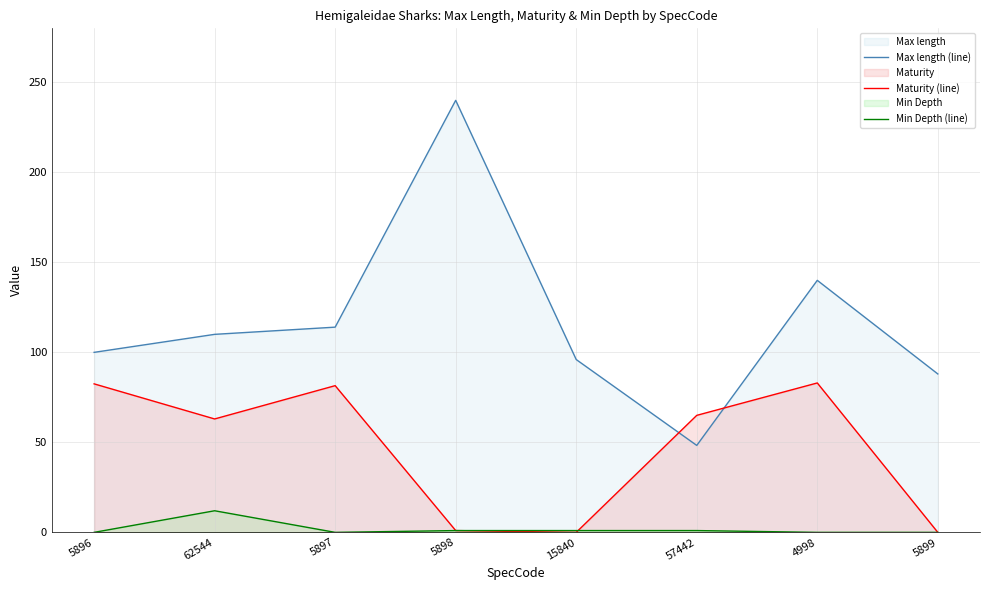

Rank the series at 15840 from lowest to highest value.

Maturity (line), Min Depth (line), Max length (line)